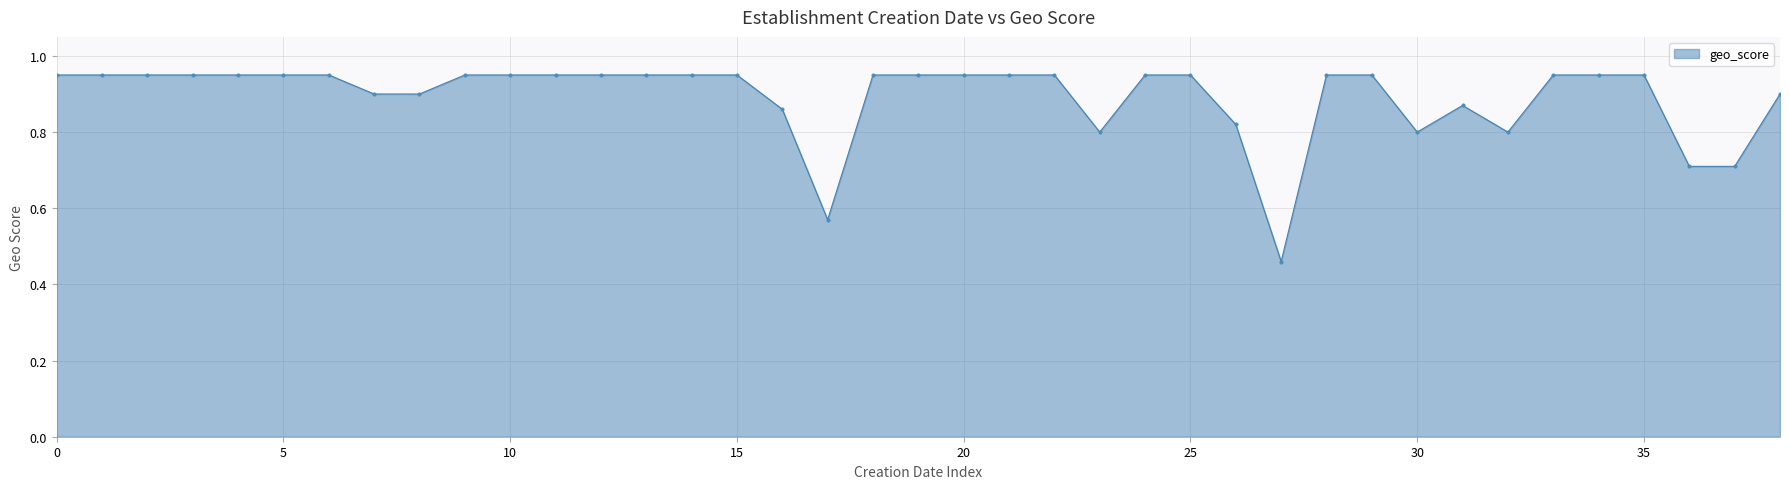

True or false: there are more than 0 points higher than both neighbors.

True